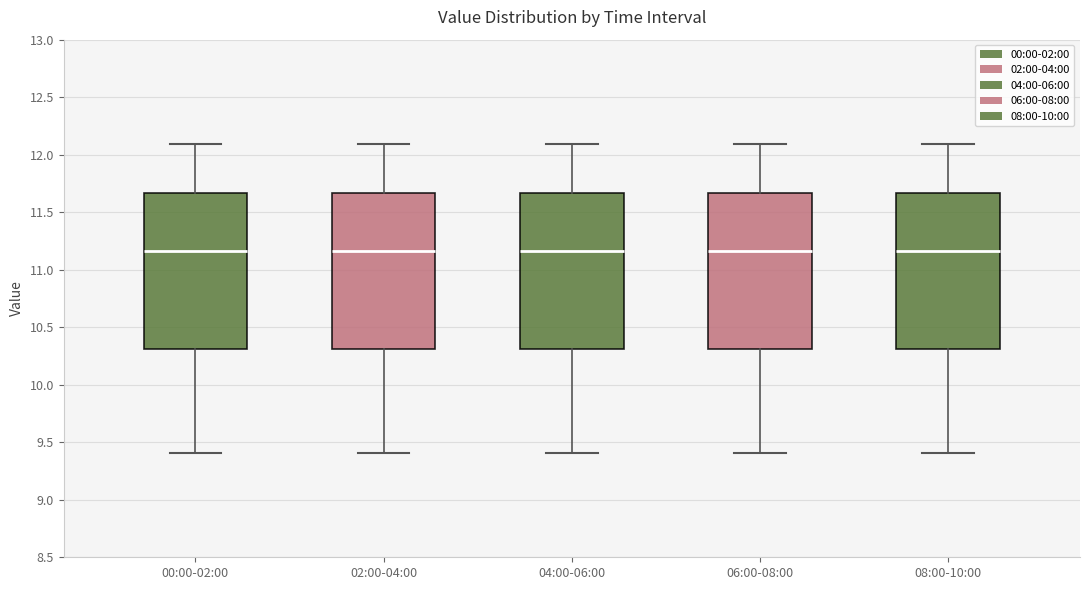

Reading left to right, transcribe this box plot: for each box, give where its median line is, the range the box spans, and where its two whiskers end, as read against the y-axis. The values are not printed on the chart, so give them approximately, as read against the axis.

00:00-02:00: median 11.15, box 10.30 to 11.65, whiskers 9.40 to 12.10
02:00-04:00: median 11.15, box 10.30 to 11.65, whiskers 9.40 to 12.10
04:00-06:00: median 11.15, box 10.30 to 11.65, whiskers 9.40 to 12.10
06:00-08:00: median 11.15, box 10.30 to 11.65, whiskers 9.40 to 12.10
08:00-10:00: median 11.15, box 10.30 to 11.65, whiskers 9.40 to 12.10